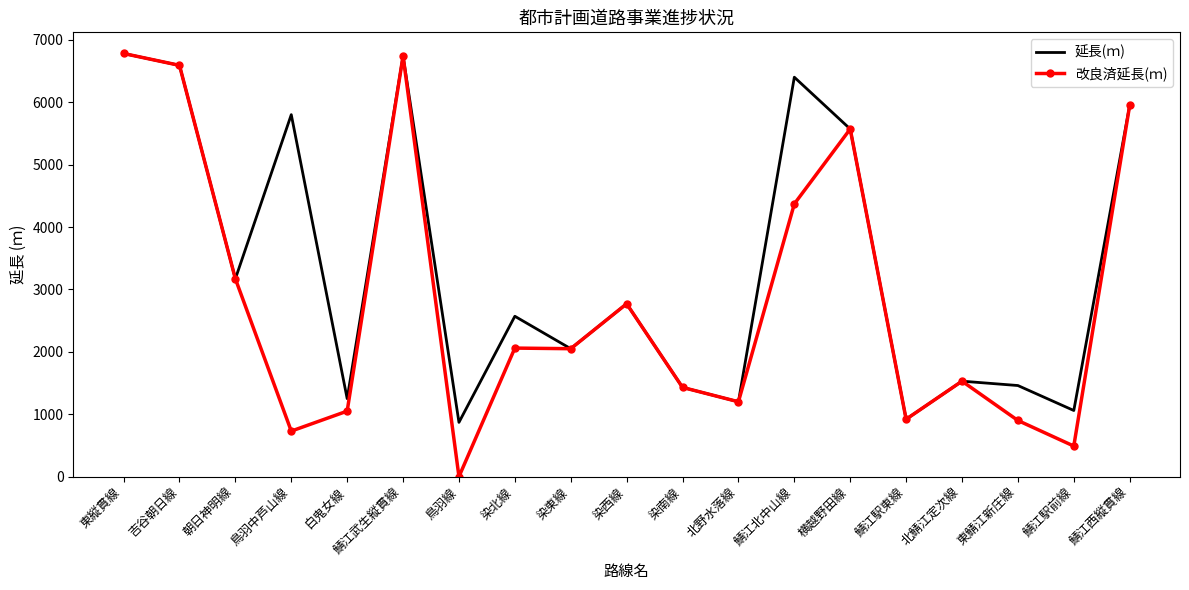

The value of 延長(ｍ) at 染西線 is 2770. True or false?

True